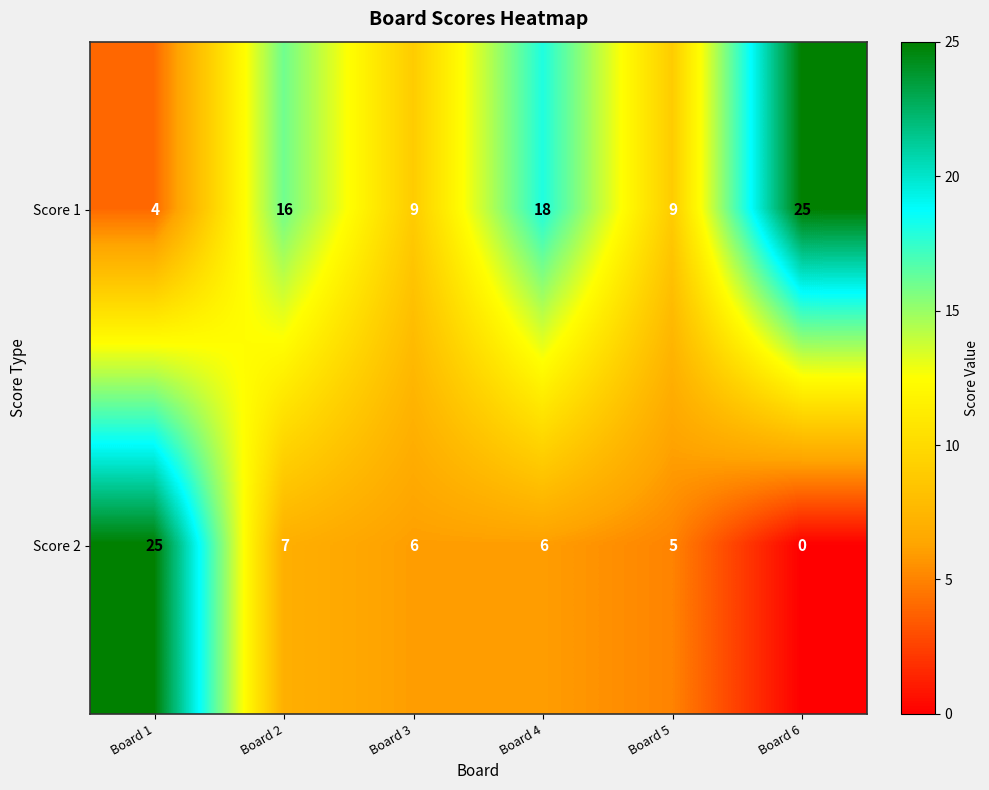

At which category is the sum across all series the highest?

Board 1